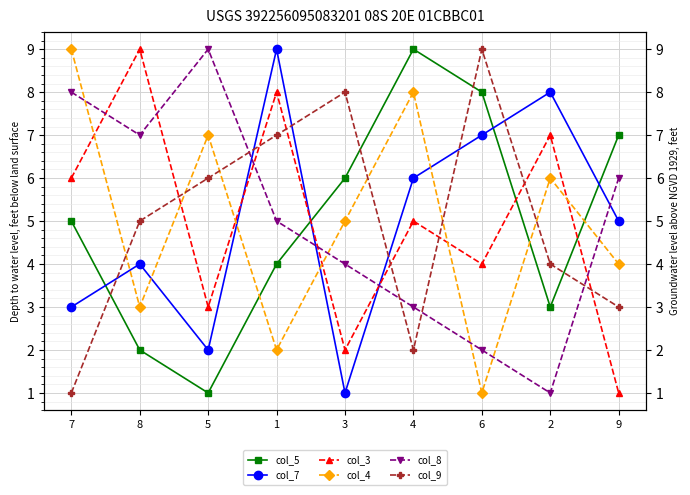

What is the sum of the col_3 values at 2 and 8?

16